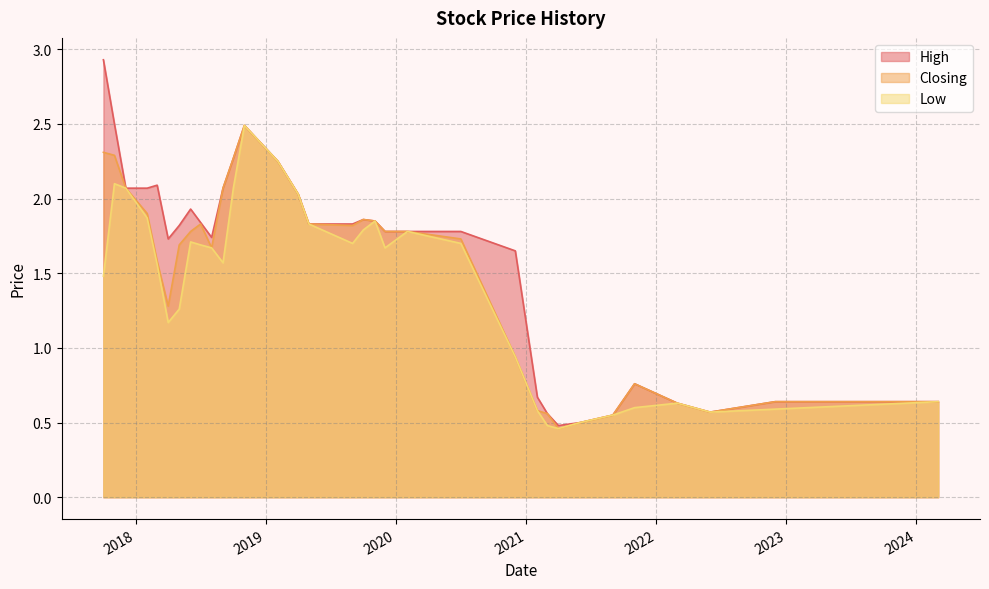

In Closing, how many points are higher than both neighbors (excluding endpoints)?

4